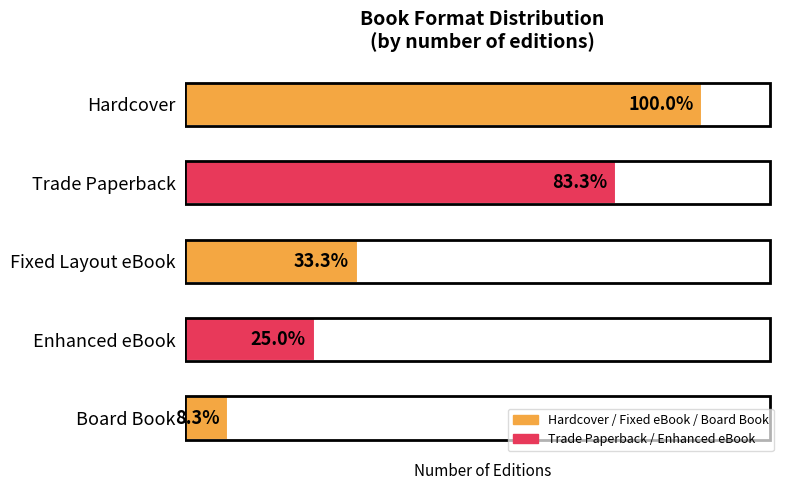

Does the chart contain any negative values?

No